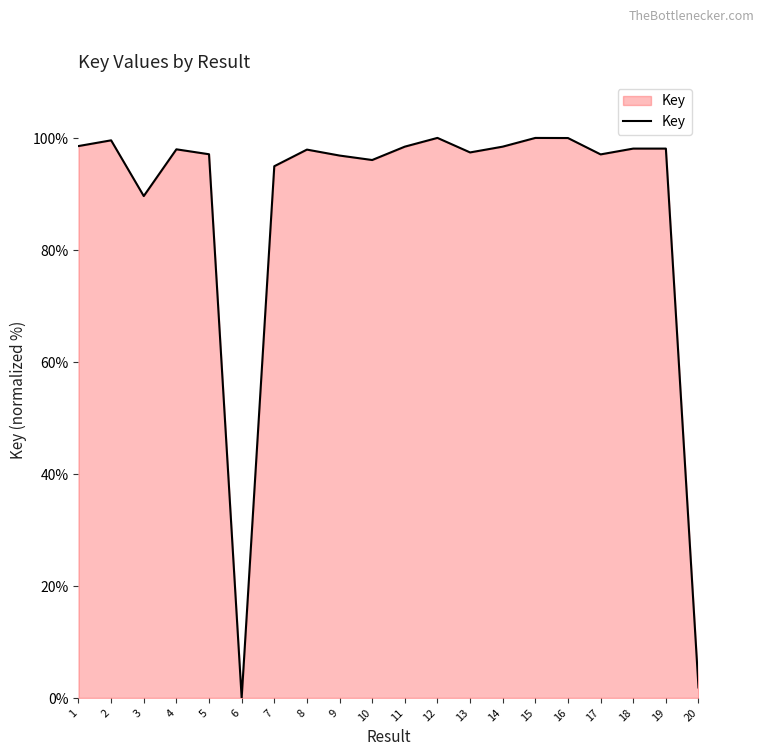

Is it true that the value at 11 is 176.9?

False